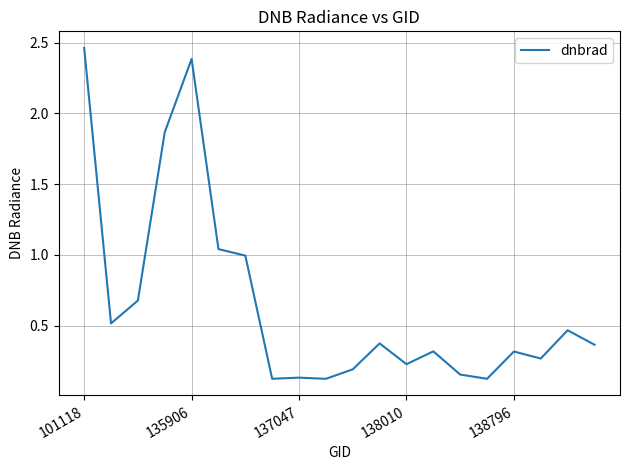

What is the difference between the maximum and minimum values?

2.3